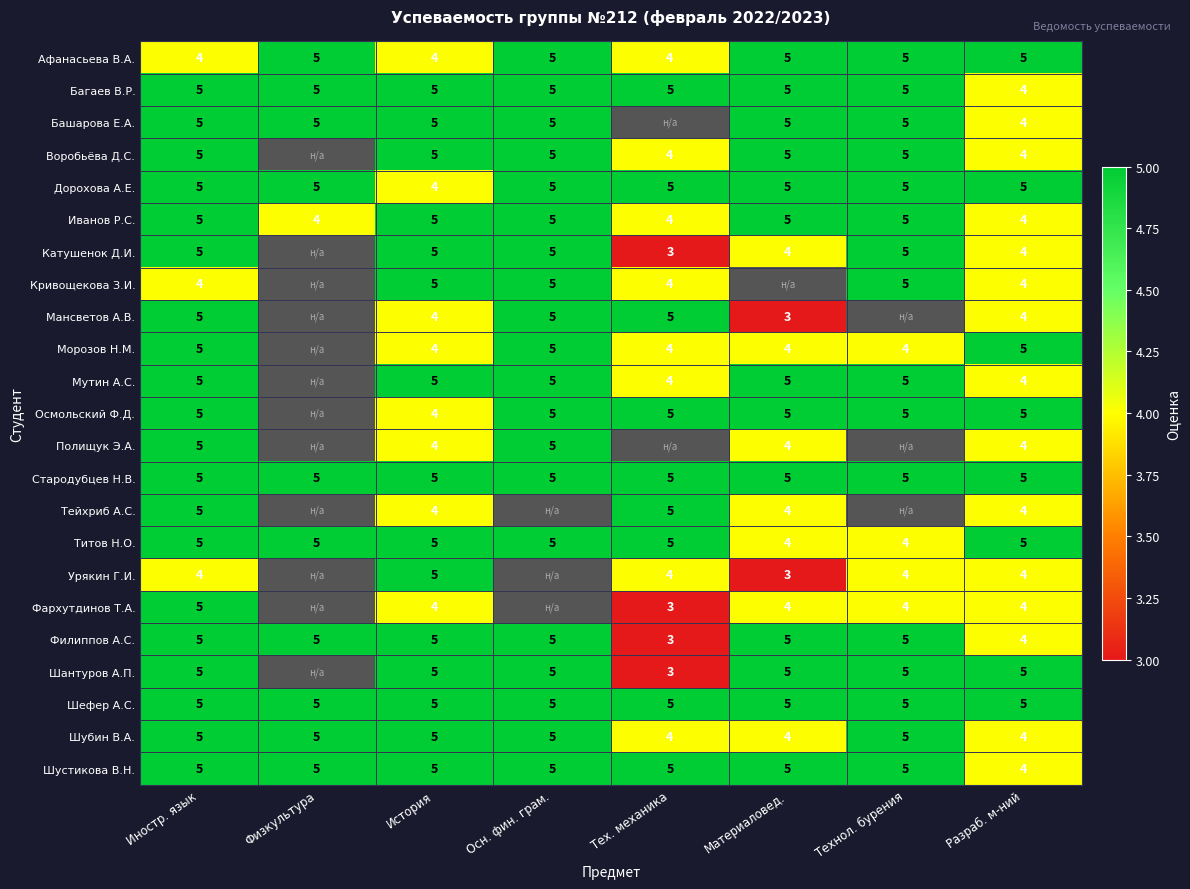

The Осмольский Ф.Д. series shows 5 at Разраб. м-ний. True or false?

True